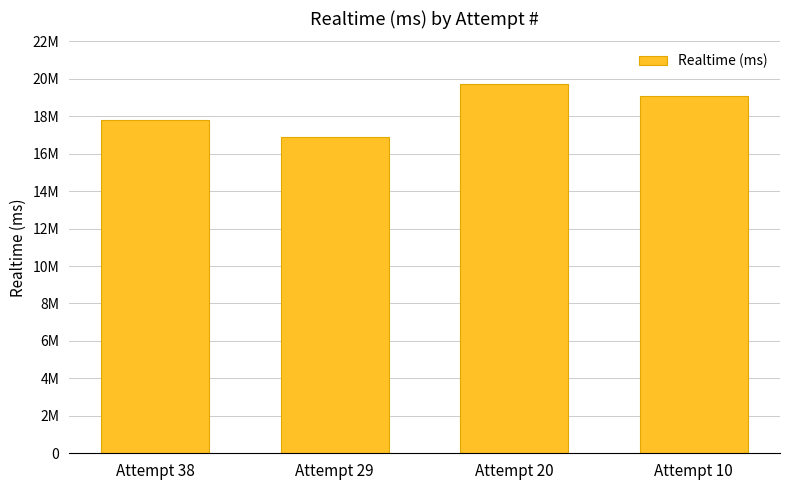

What is the value of the 3rd bar from the left?

19734417